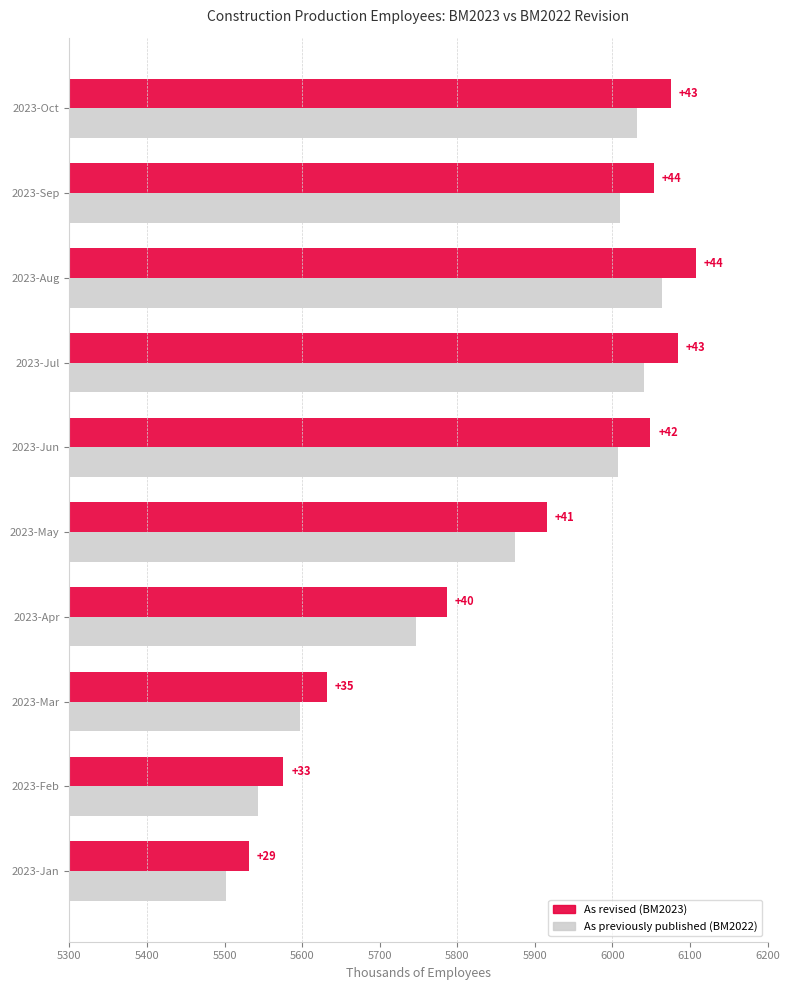

What are all the series names shown in the legend?

As revised (BM2023), As previously published (BM2022)